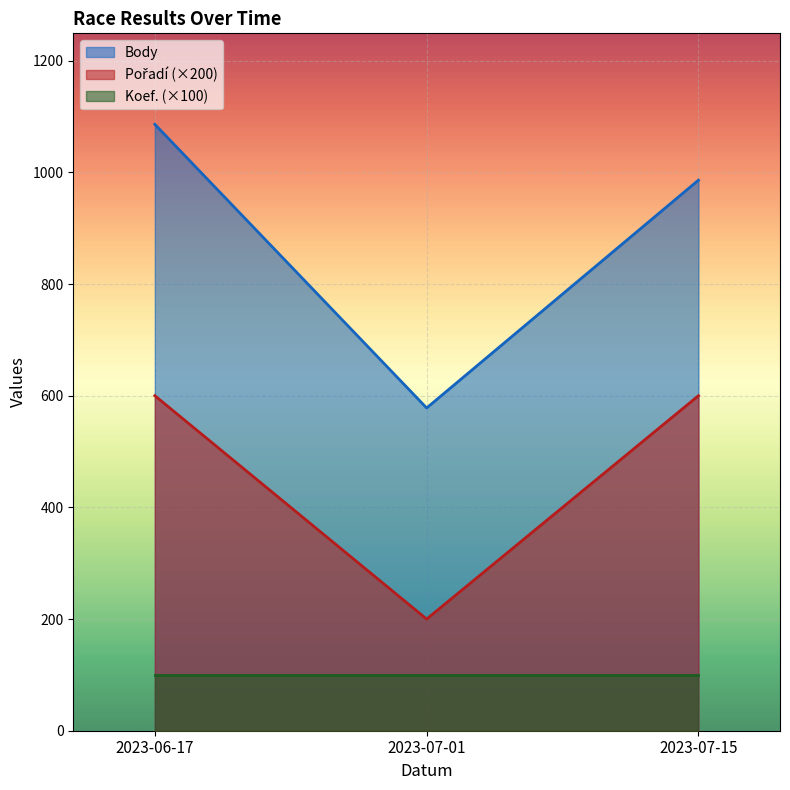

What is the value of the Body point at the 2nd from the left?

578